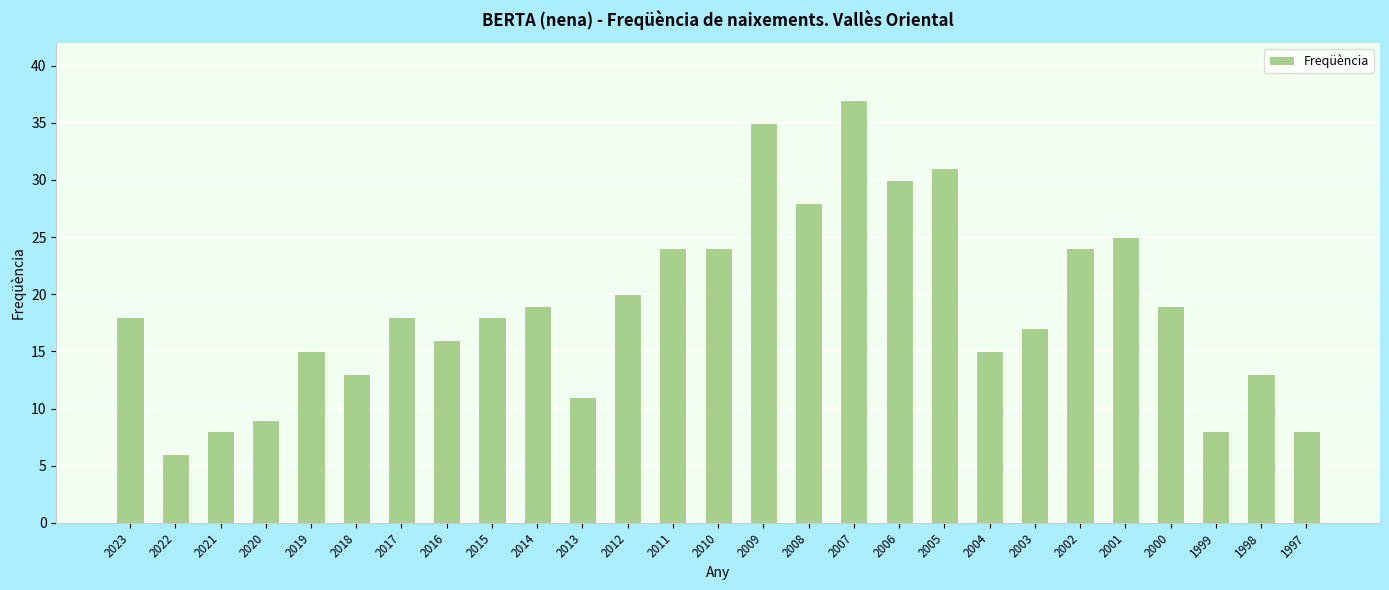

What is the minimum value shown in the chart?

6